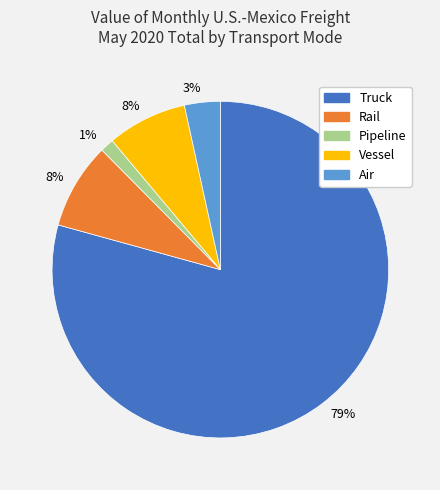

How many segments does this pie chart have?

5